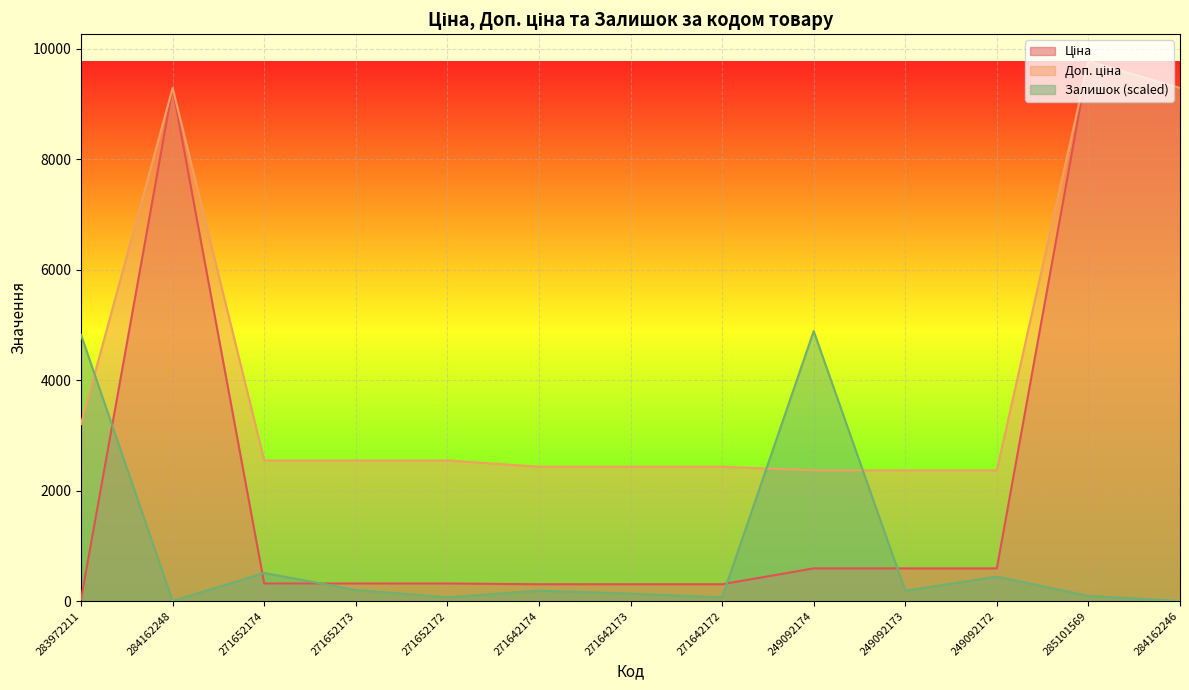

At which label is Доп. ціна closest to 6071?

283972211